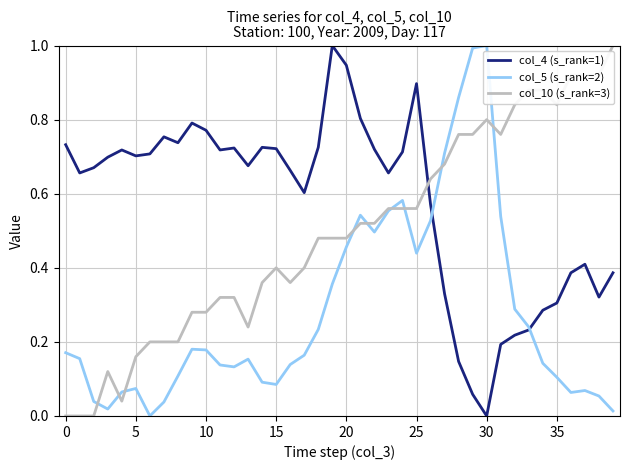

Rank the series by their average value, from highest to lowest.

col_4 (s_rank=1), col_10 (s_rank=3), col_5 (s_rank=2)